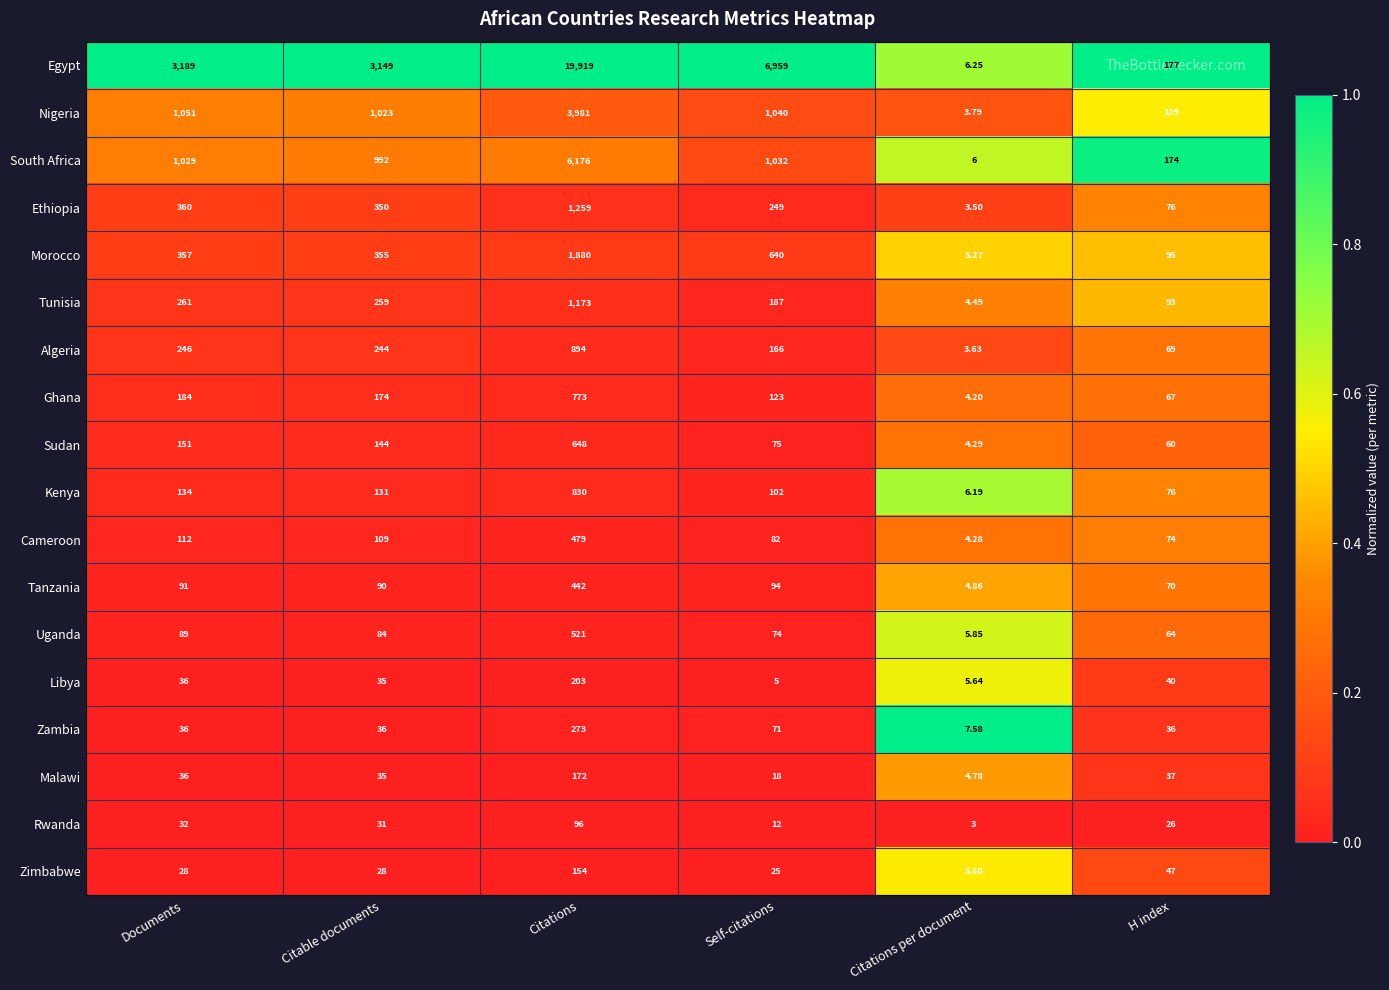

Where is Uganda nearest to the value 263?

Documents